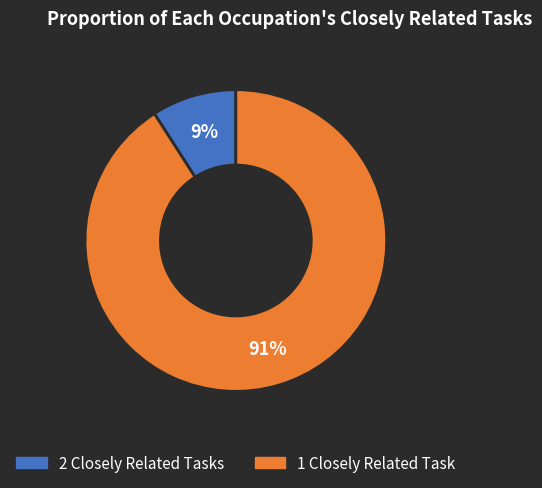

Does any single category account for the majority?

Yes